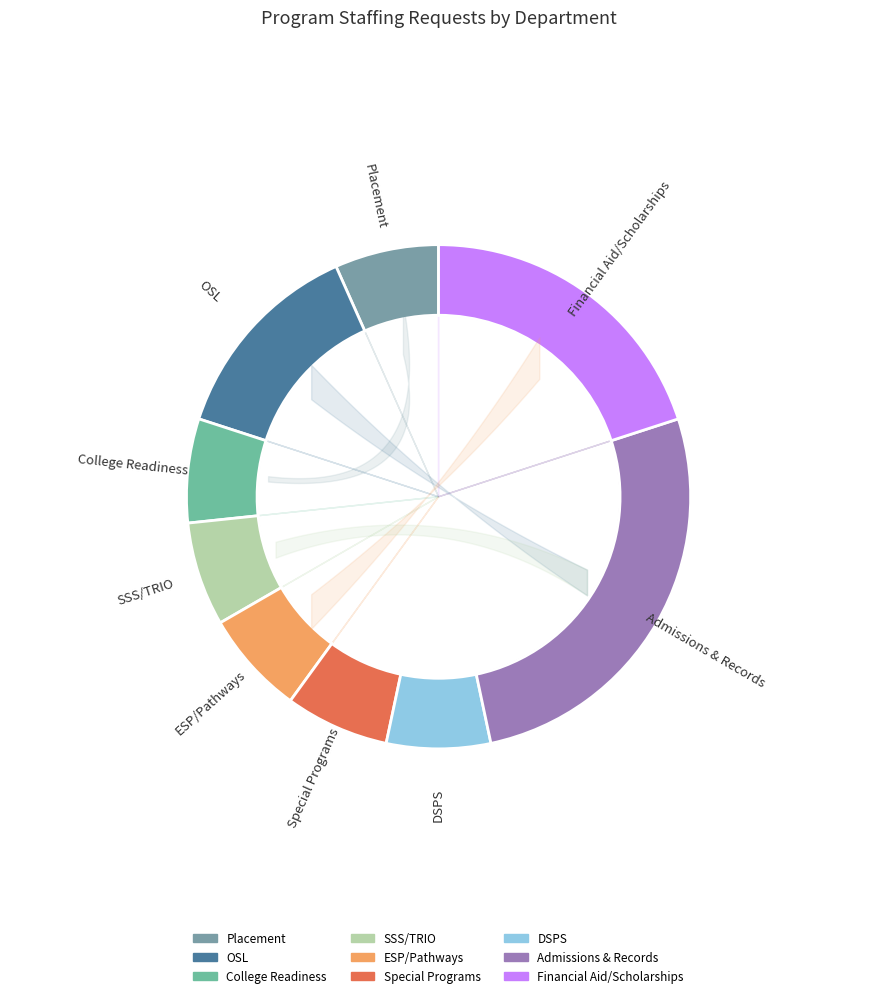

To the nearest percent, what is the combined percentage of Special Programs and OSL?

20%